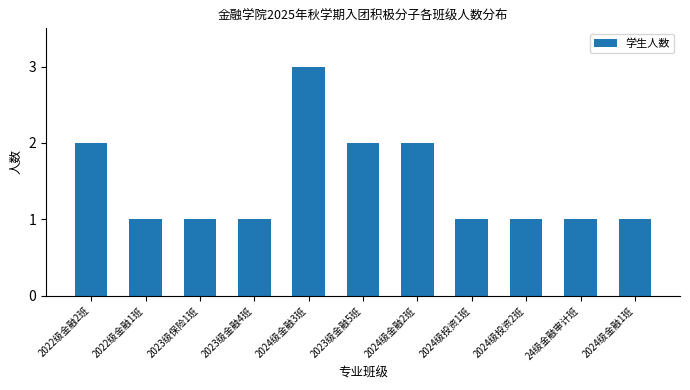

Which category has the highest value across all series?

2024级金融3班